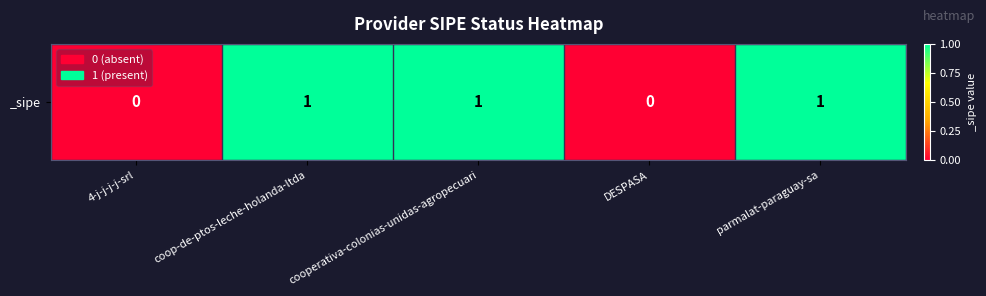

The chart shows a value of -1 at 4-j-j-j-j-srl. True or false?

False